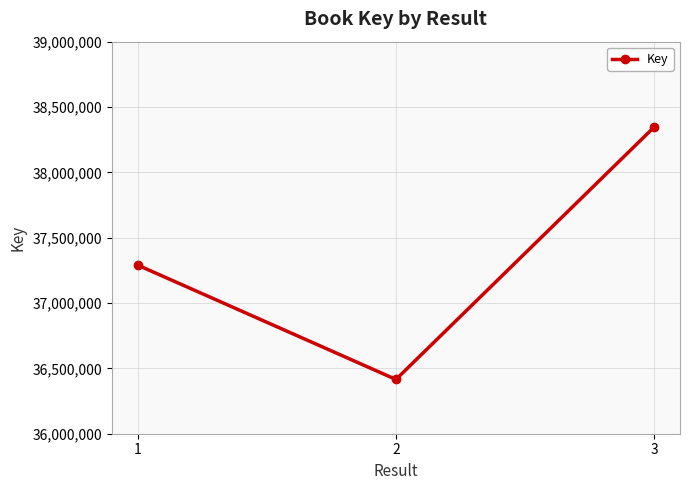

How many series are shown in this chart?

1